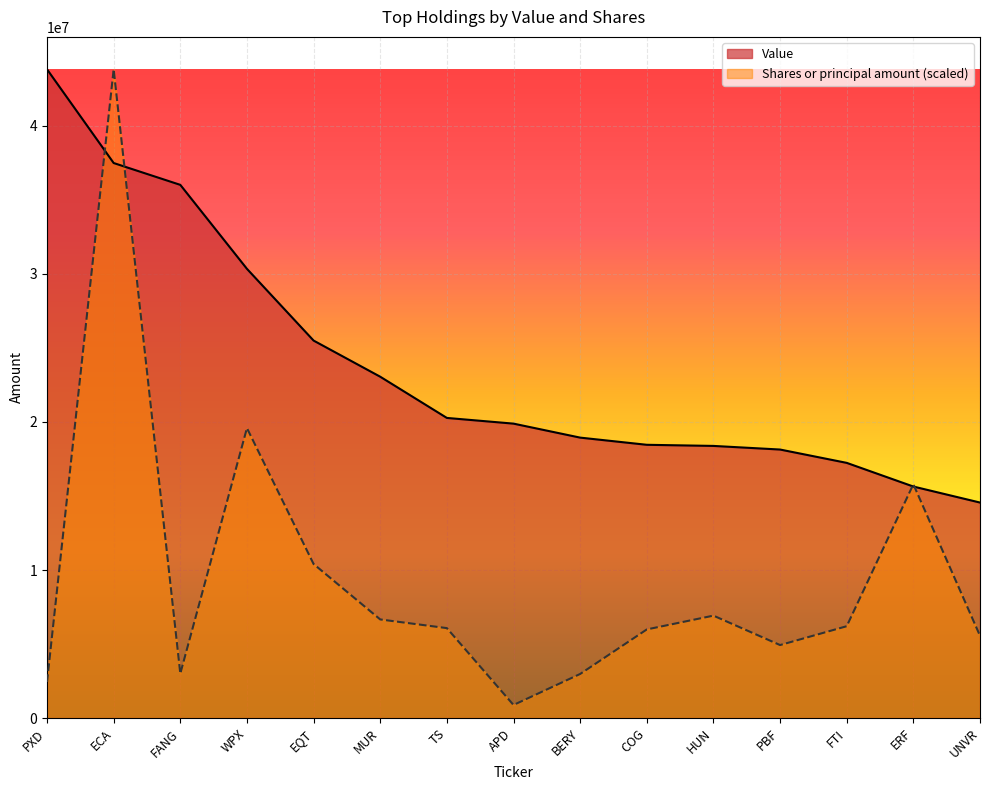

What is the sum of all Value values?

357767000.0